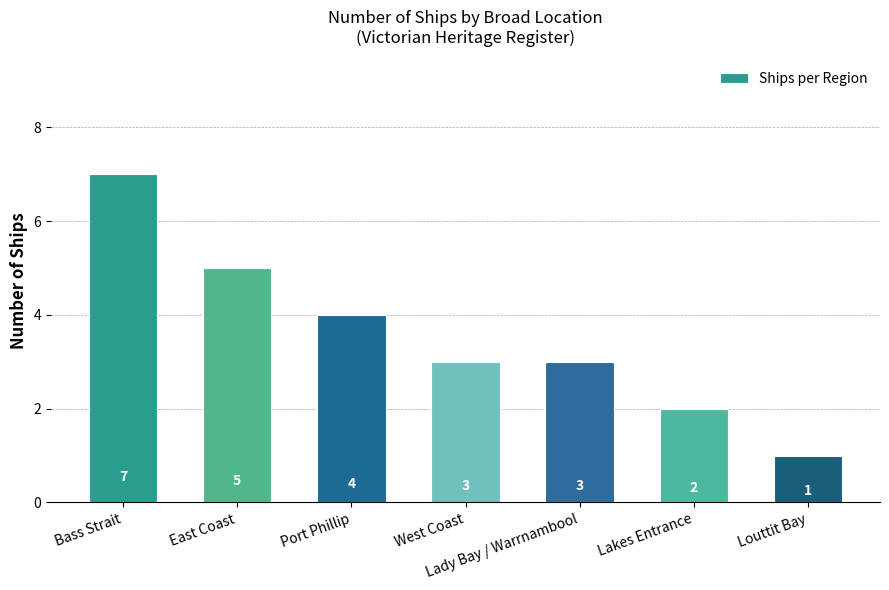

Which has a higher value, Louttit Bay or West Coast?

West Coast